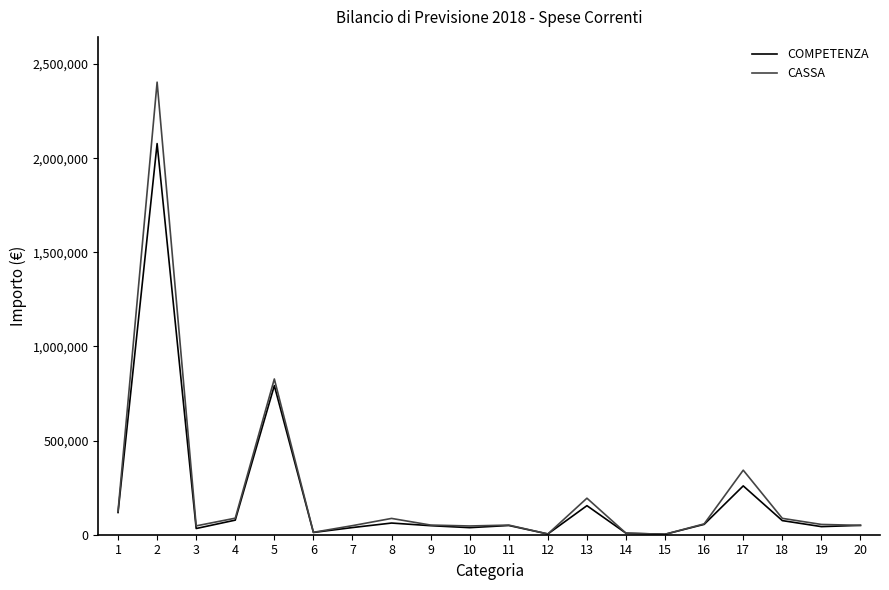

Which series has the widest spread of values?

CASSA